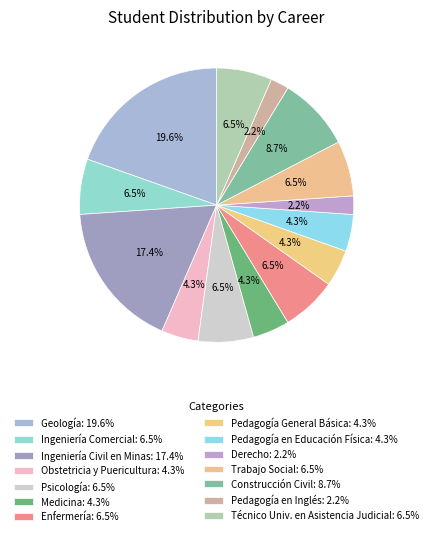

To the nearest percent, what percentage of the pie is Técnico Univ. en Asistencia Judicial?

7%